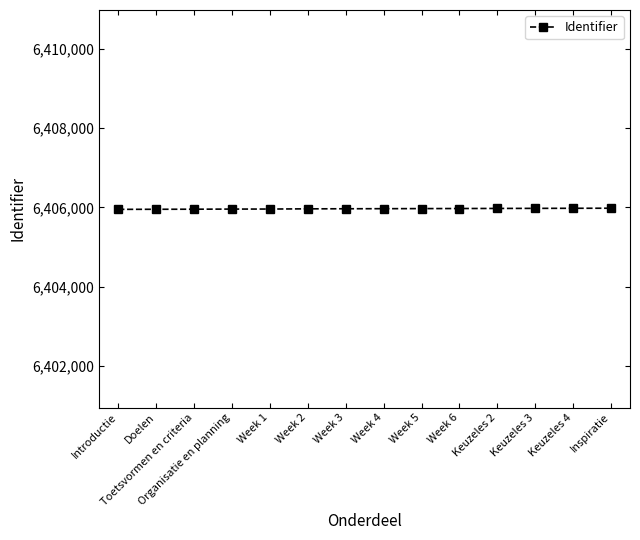

What is the value of the 12th point from the left?

6405976